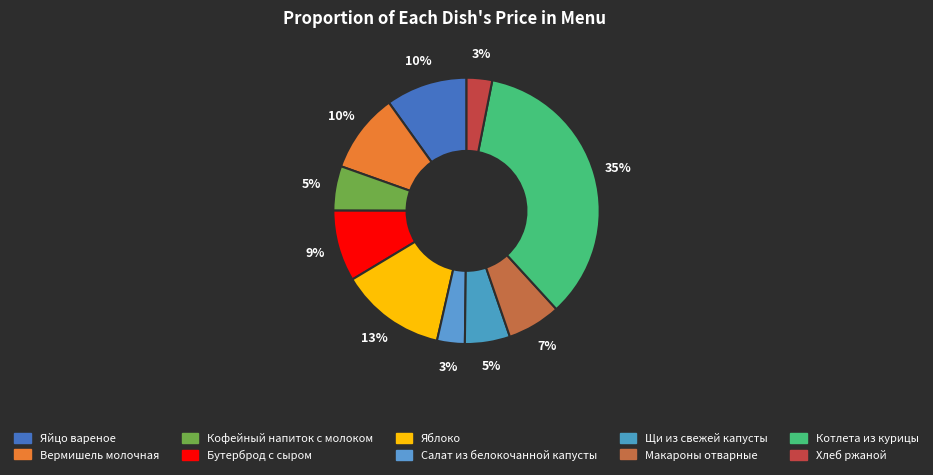

How many slices are in this pie chart?

10